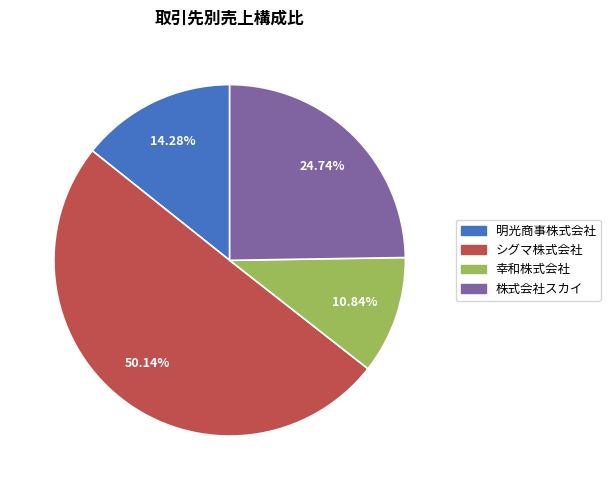

How many slices are in this pie chart?

4